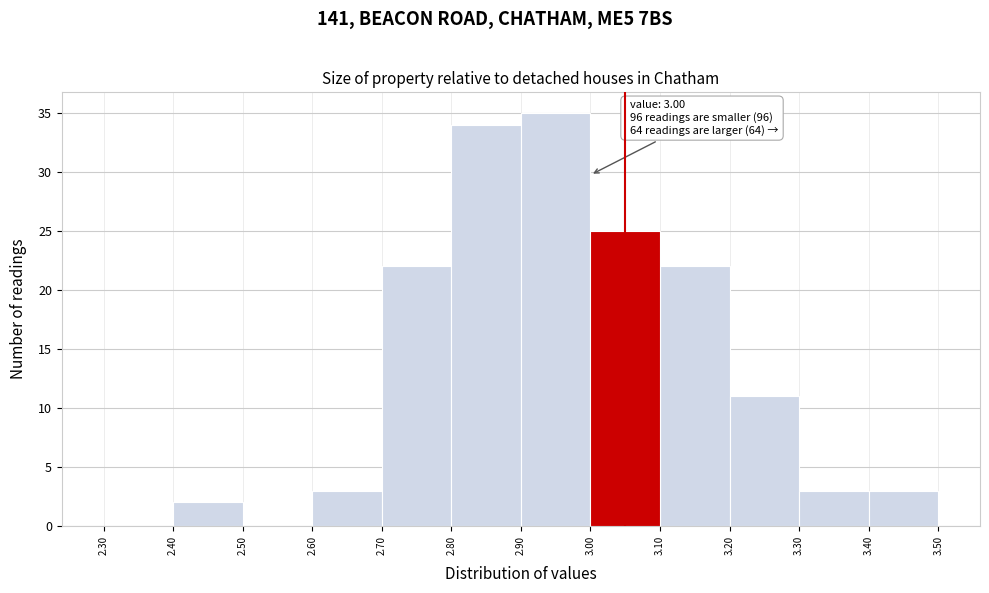

Over which range of the x-axis is the bar tallest?

2.90 to 3.00